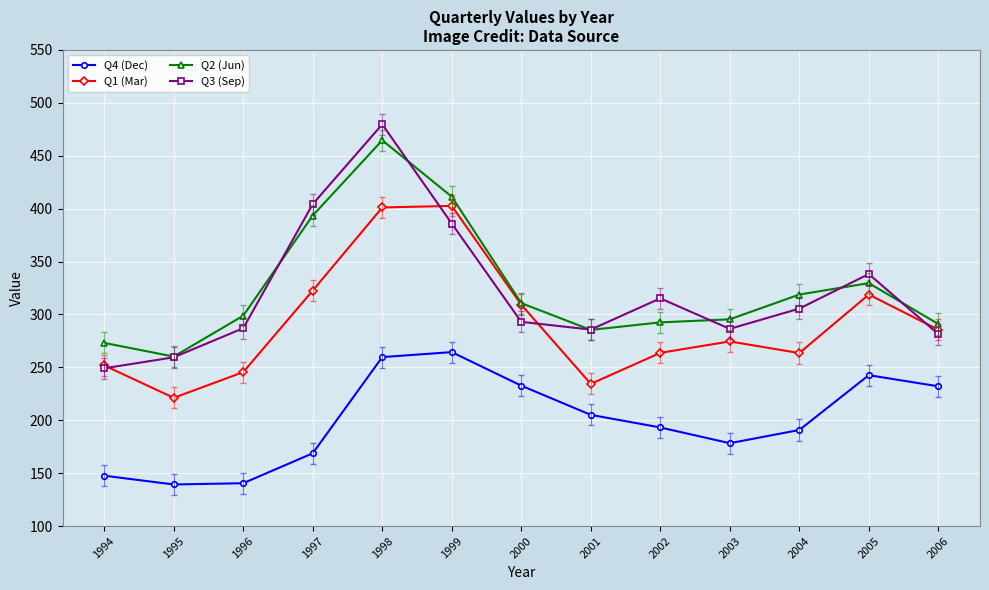

Count the number of data series in this chart.

4